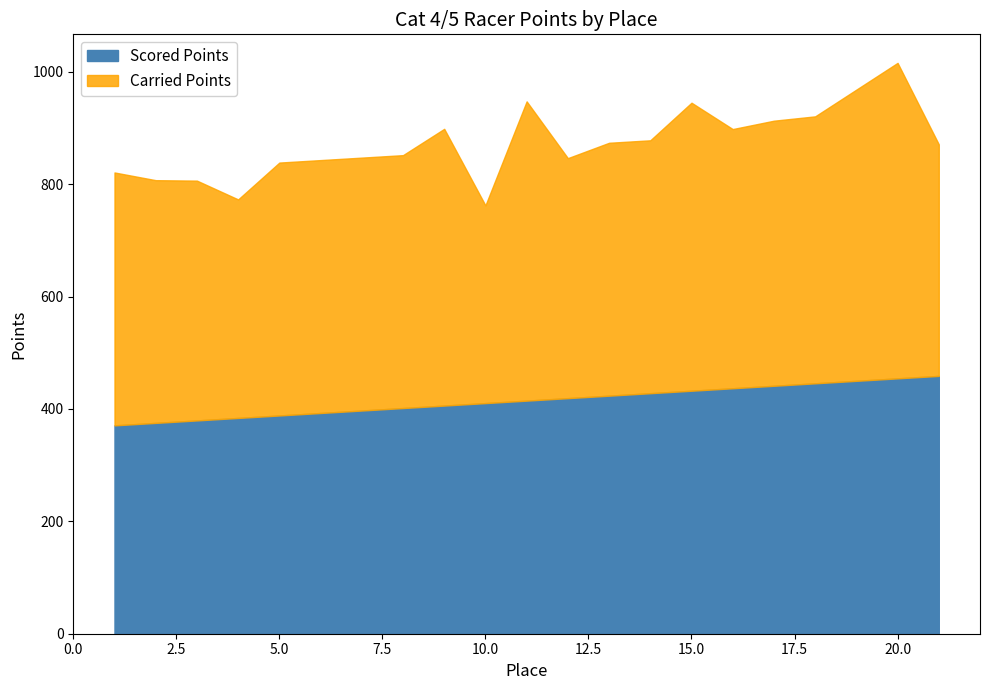

Reading left to right, extract all data points from this chart.

Scored Points: 370.8	375.2	379.6	384.0	388.4	392.8	397.2	401.6	406.0	410.4	414.8	419.2	423.6	428.0	432.4	436.8	441.2	445.6	454.4	458.8
Carried Points: 450.0	431.9	426.7	388.8	450.0	450.0	450.0	450.0	492.4	351.8	532.5	427.1	450.0	450.0	512.5	461.2	471.7	475.0	561.4	412.0